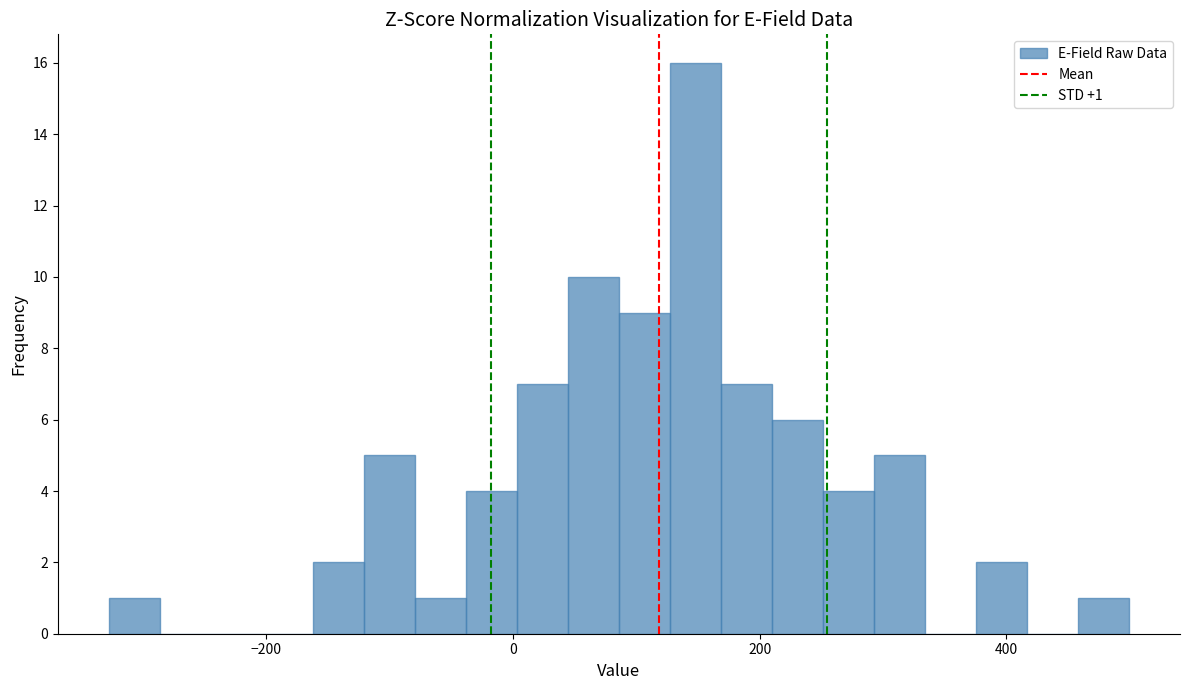

Around what value on the x-axis is the tallest bar? Give the approximate position of its centre, as read against the axis.

140